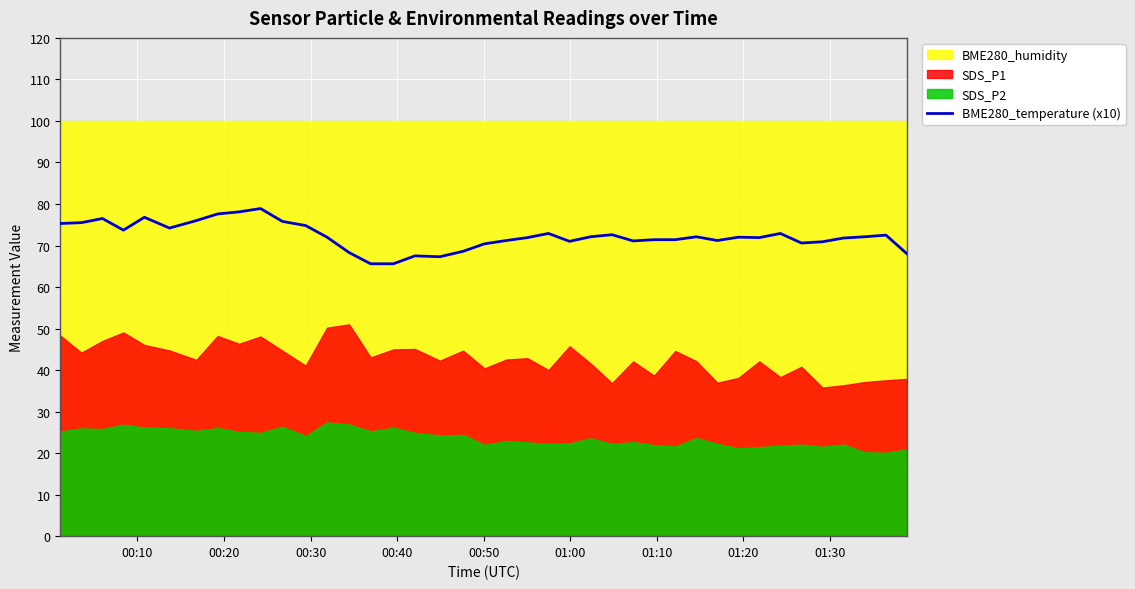

What is the maximum value for BME280_temperature (x10)?

78.9